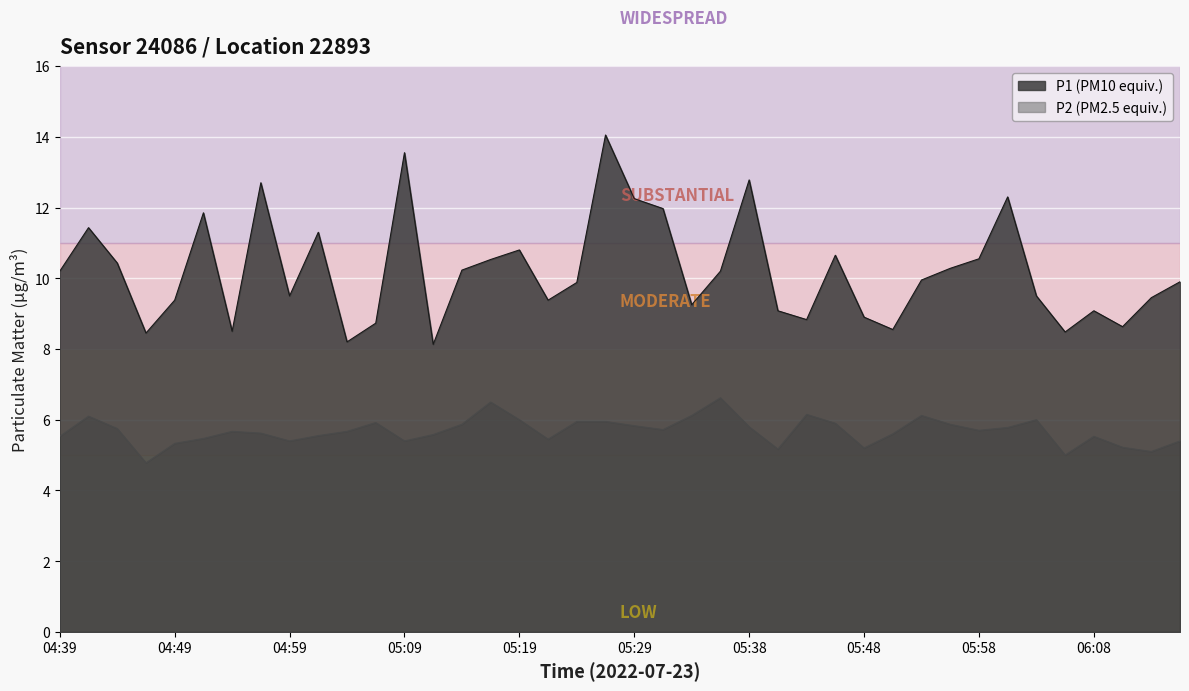

How many distinct data groups are displayed?

2